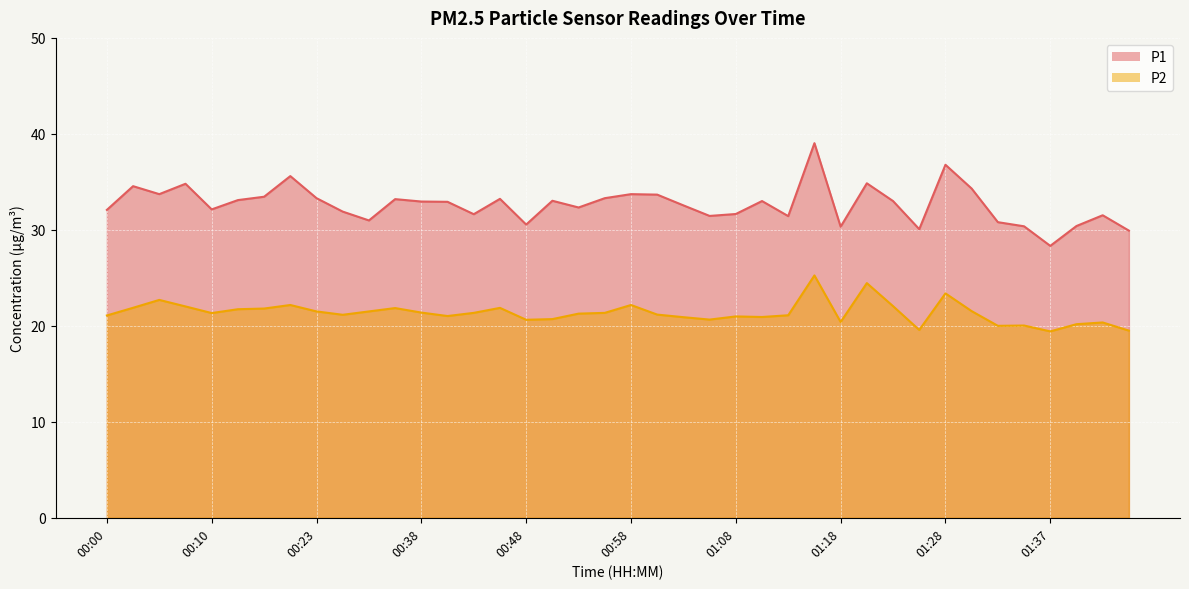

What is the spread (max minus min) of values at 01:16?

13.8